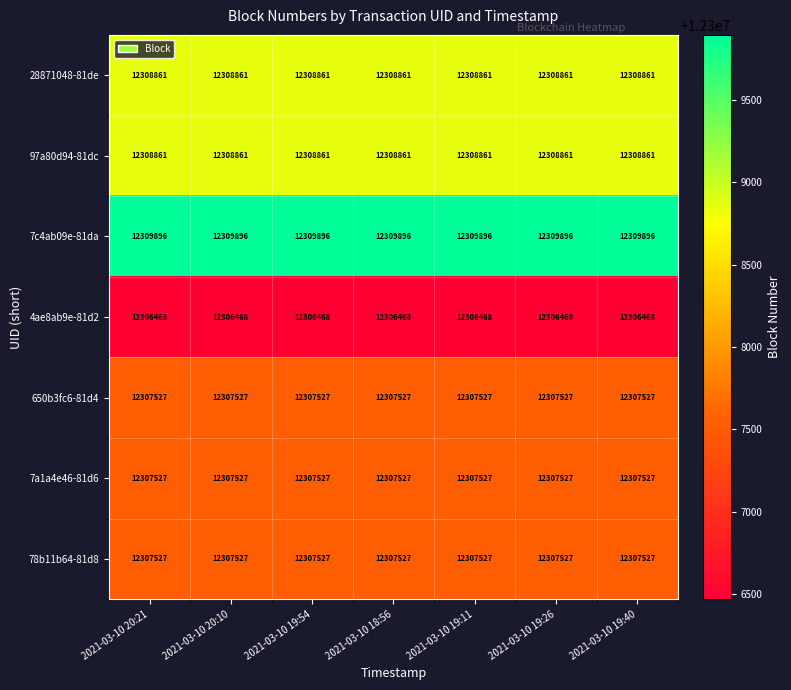

What is the maximum value for 28871048-81de?

12308861